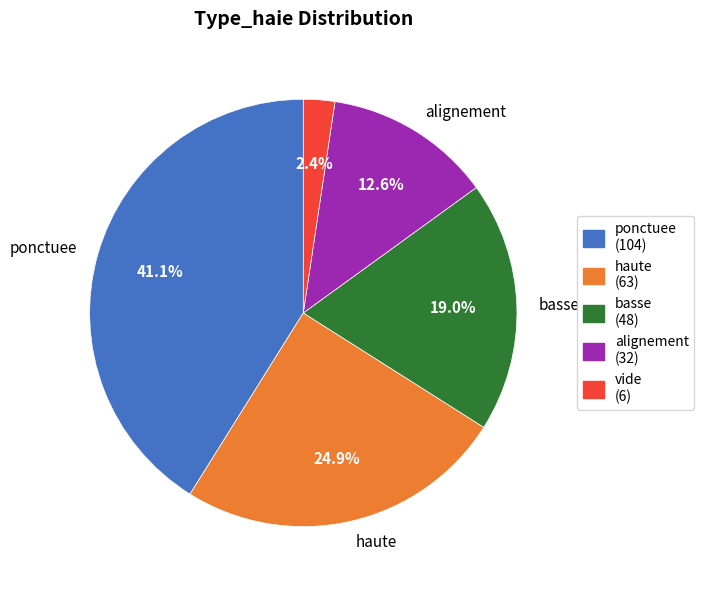

Is there a majority slice in this chart?

No